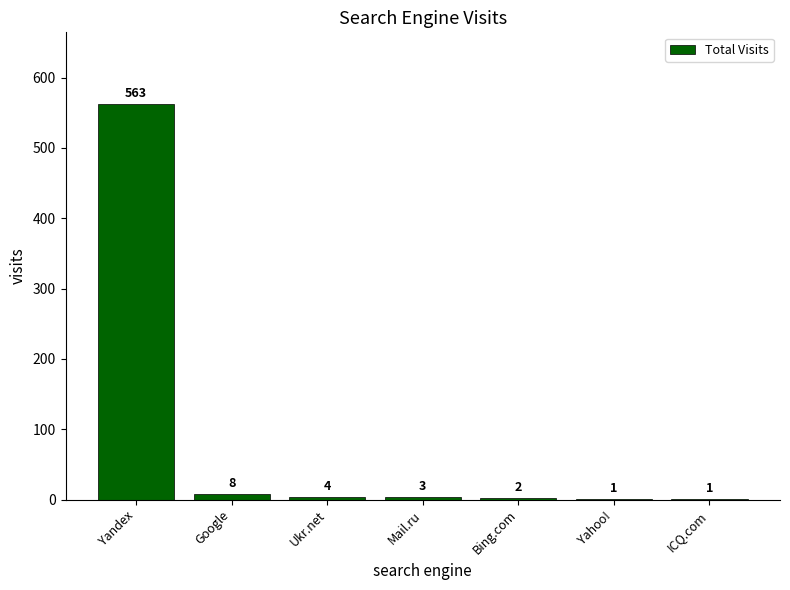

Between Ukr.net and ICQ.com, which is larger?

Ukr.net